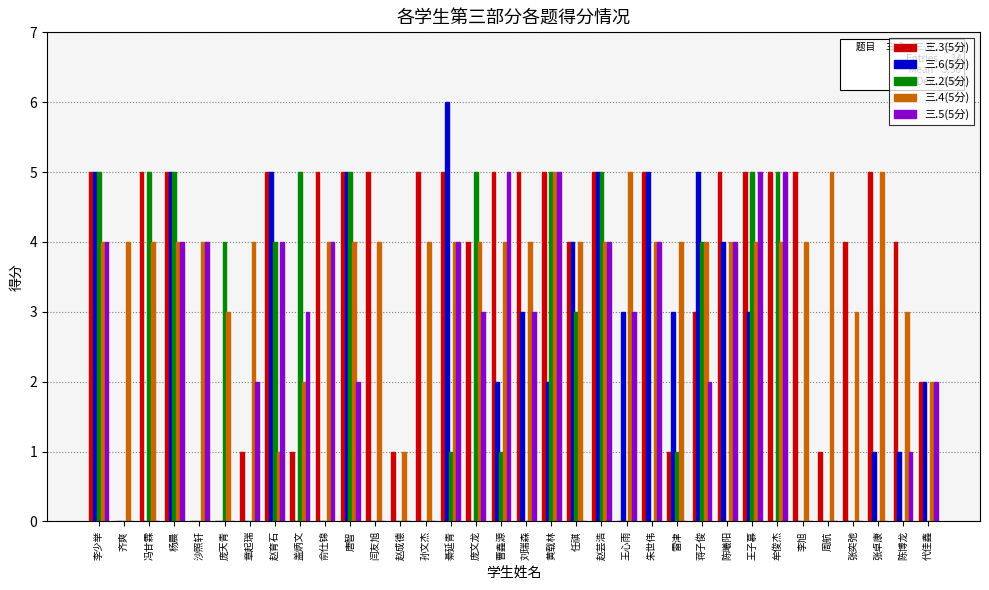

The 三.4(5分) series shows 4 at 牟俊杰. True or false?

True